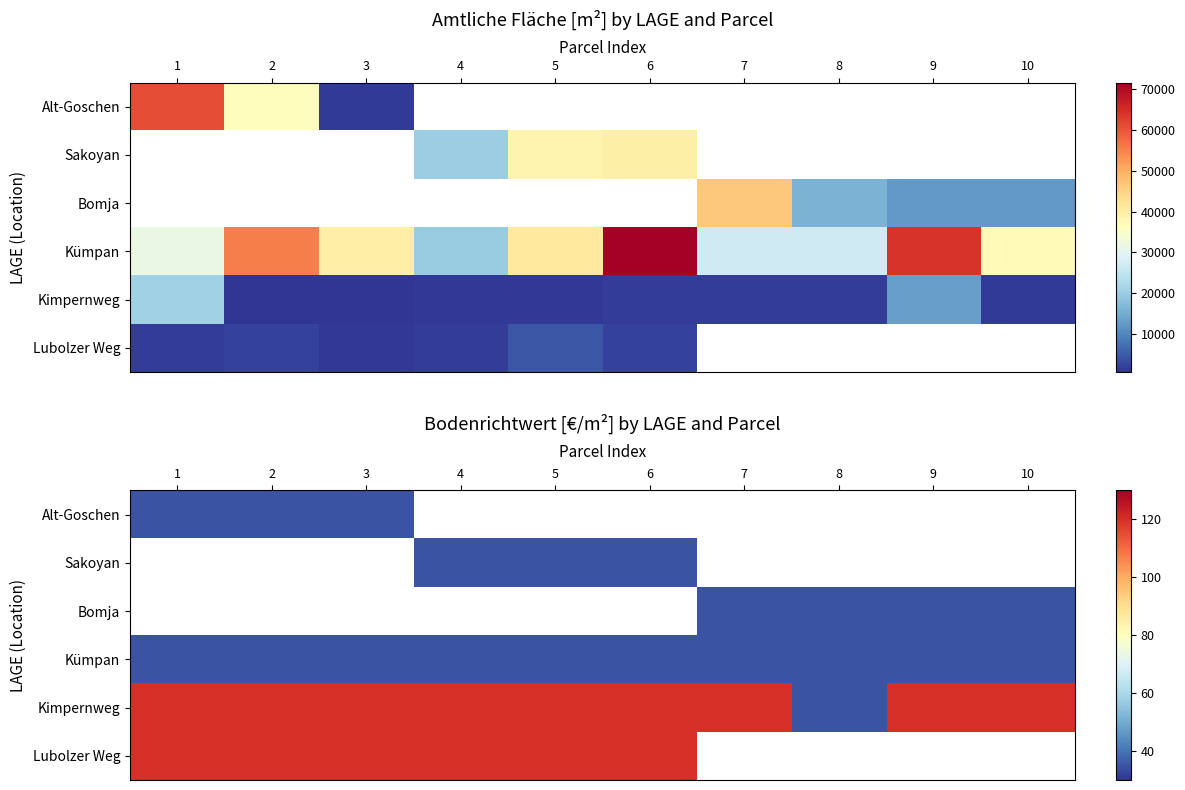

At how many categories does at least one series exceed 50?

9